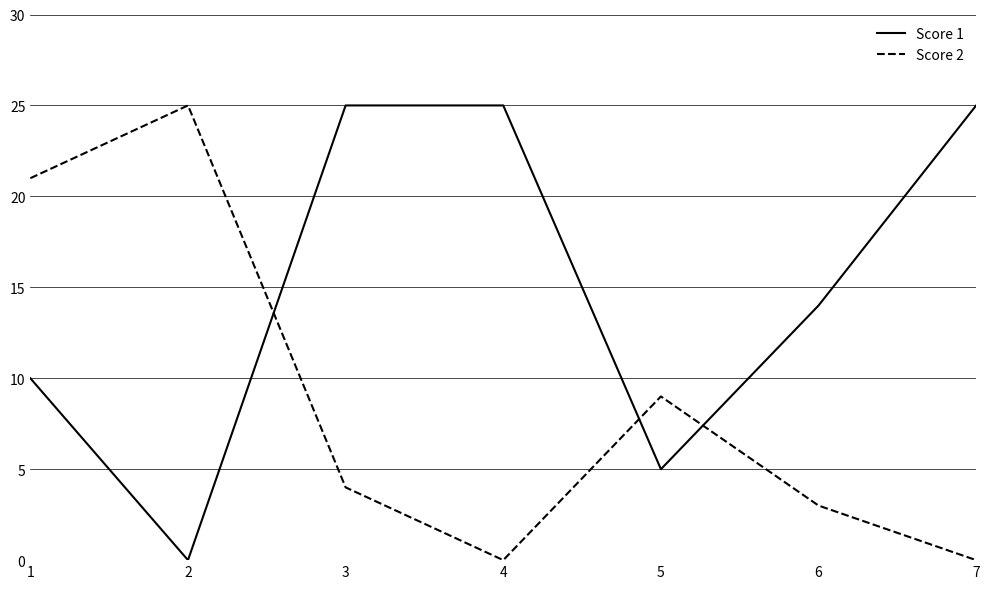

Which series changed the most between 4 and 6?

Score 1